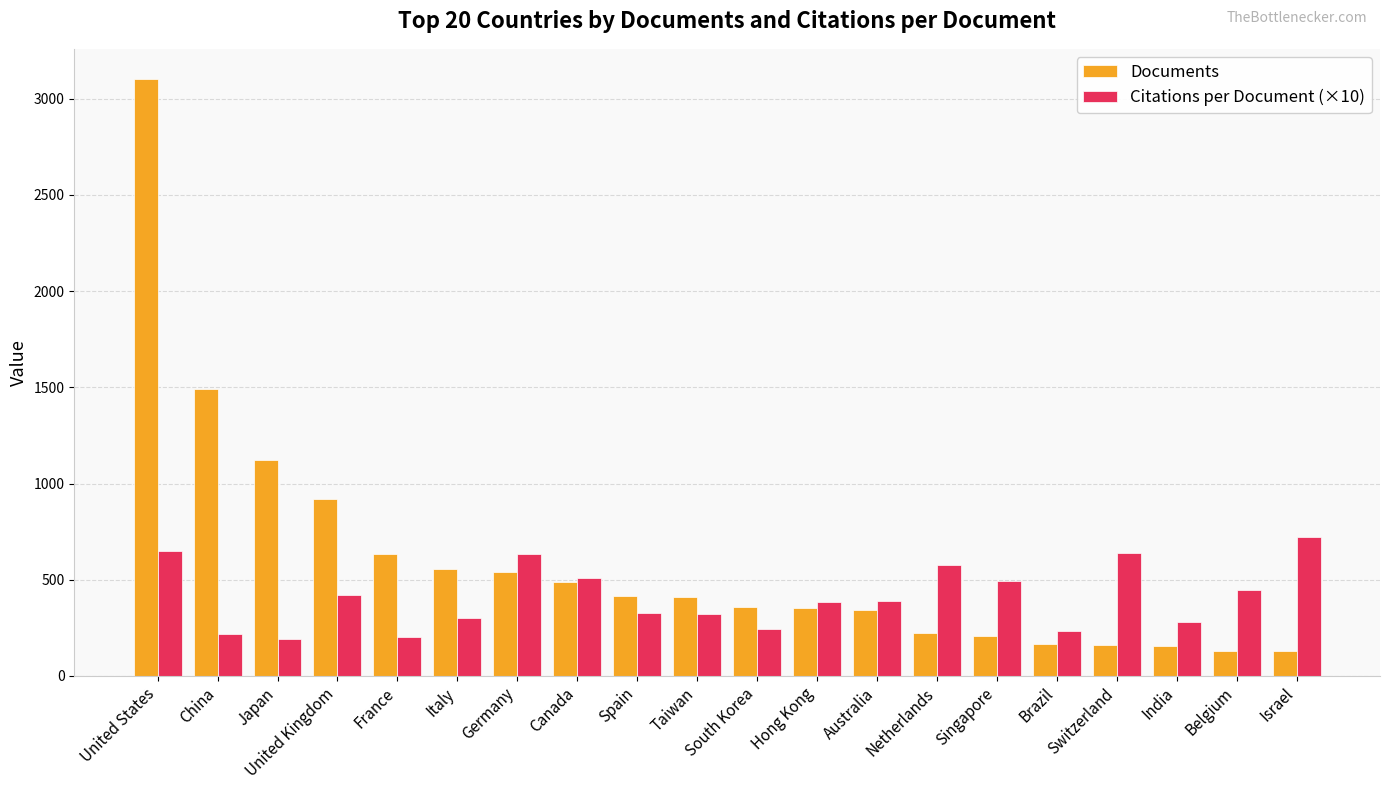

What is the highest value of the Documents series?

3104.0